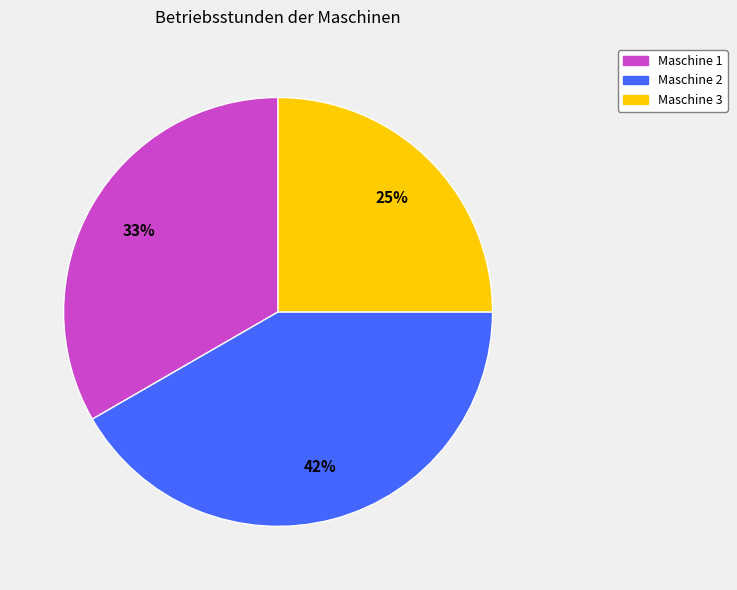

The Maschine 3 slice represents 19% of the pie. True or false?

False